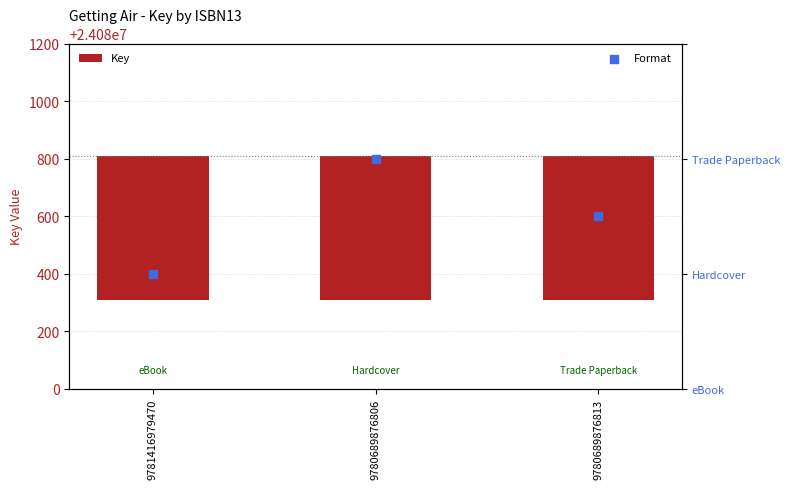

What is the total value across all series at 9781416979470?

501.0